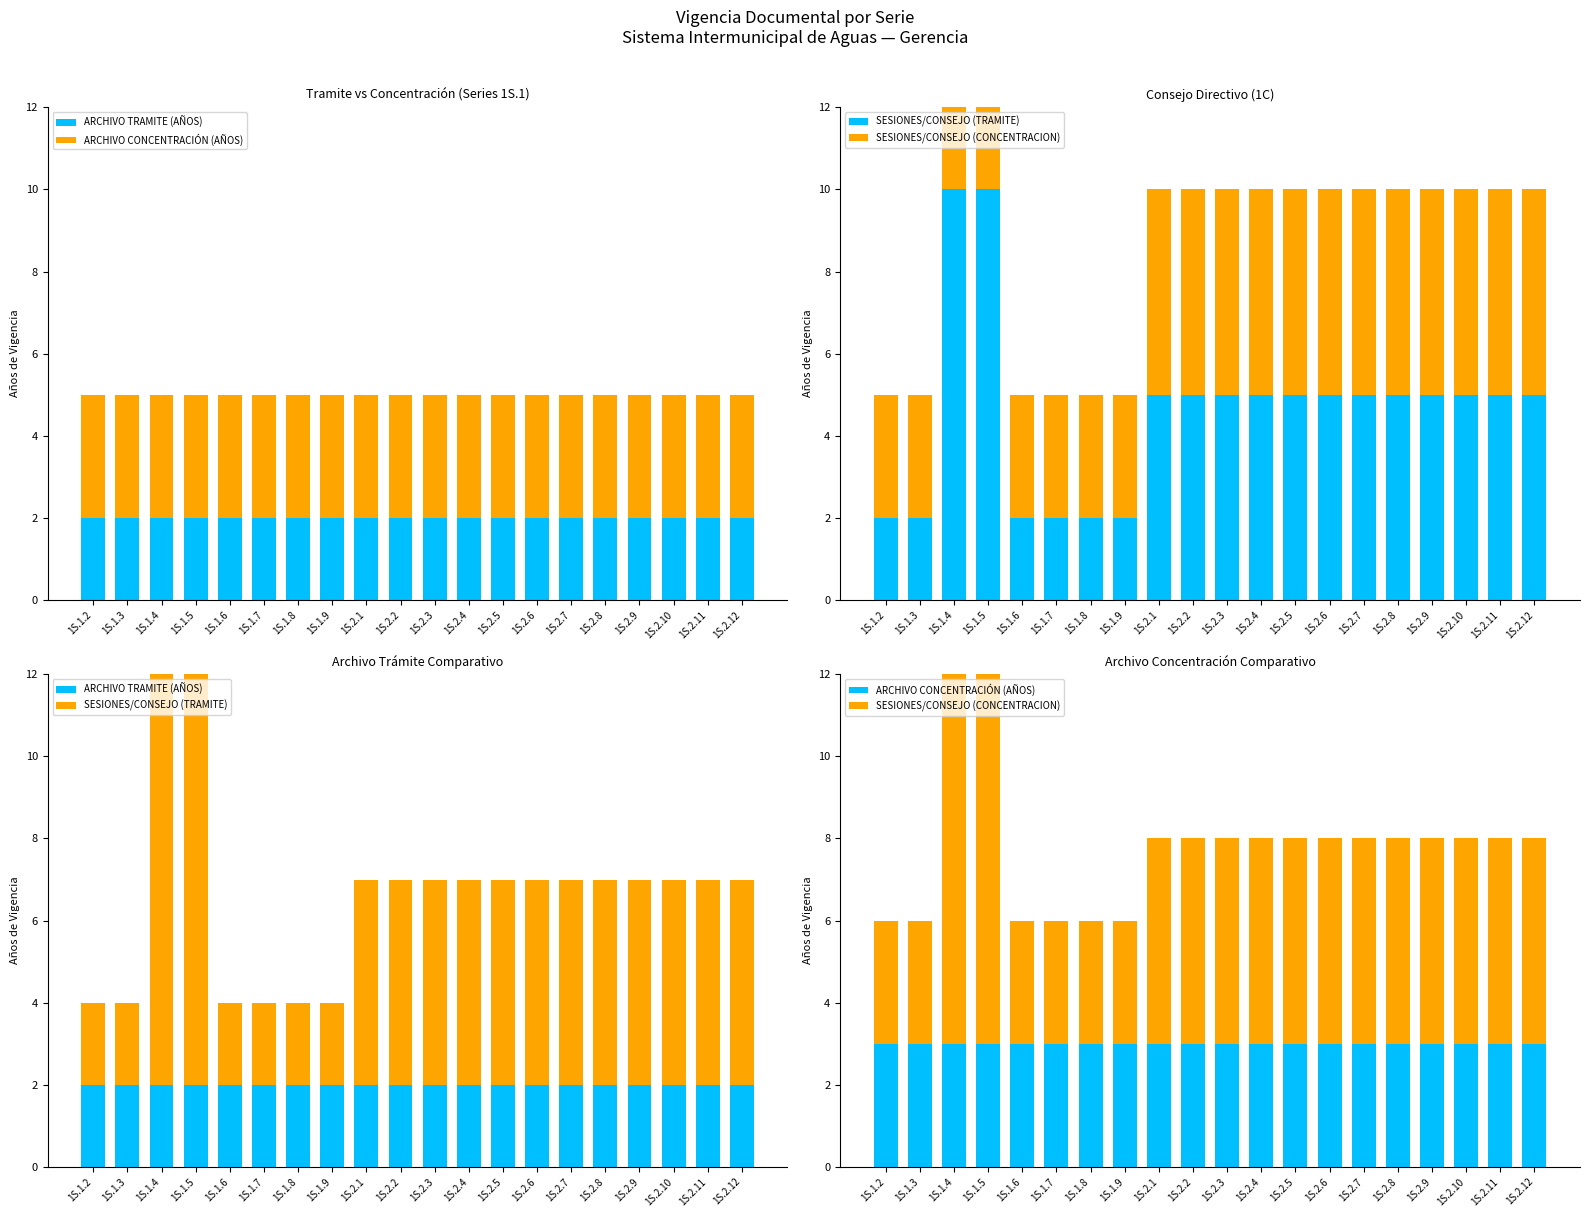

What is the value of the ARCHIVO CONCENTRACIÓN (AÑOS) bar at the 4th from the left?

3